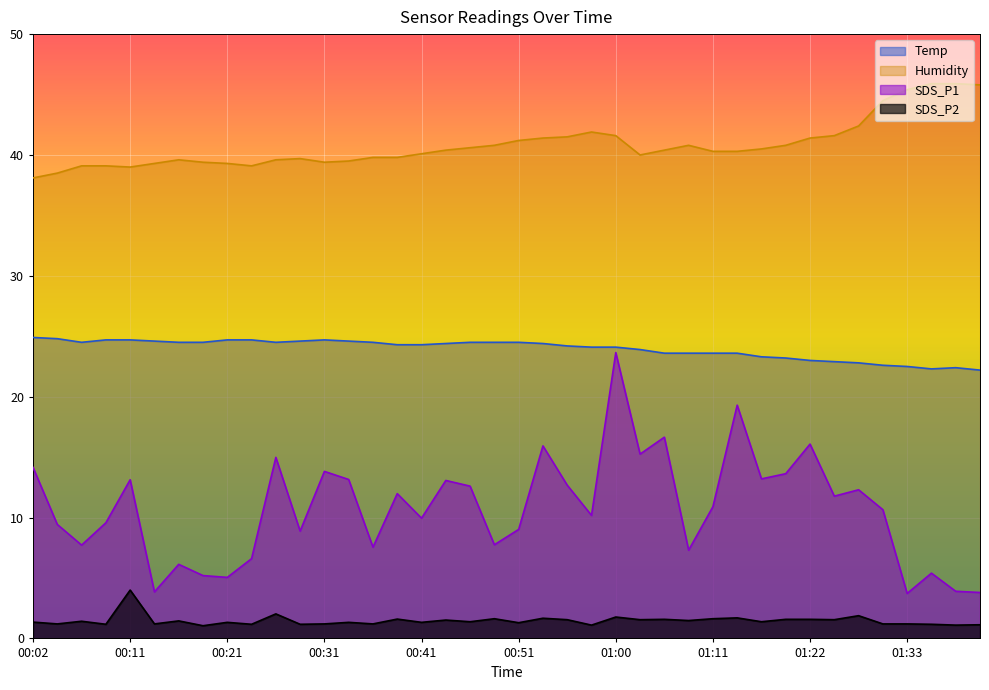

Which series has the largest total across all categories?

Humidity